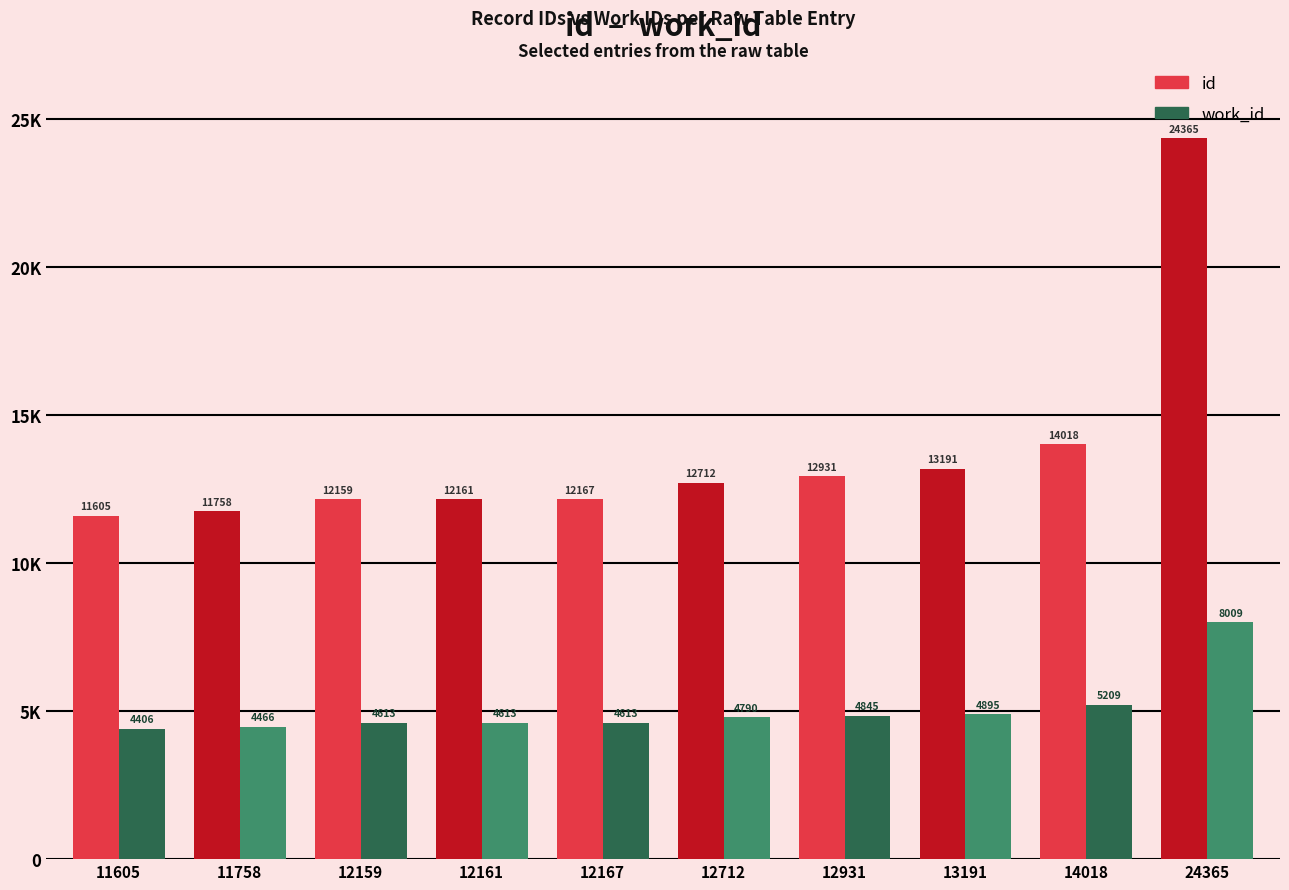

Is the value of id at 13191 greater than the value of work_id at 12159?

Yes